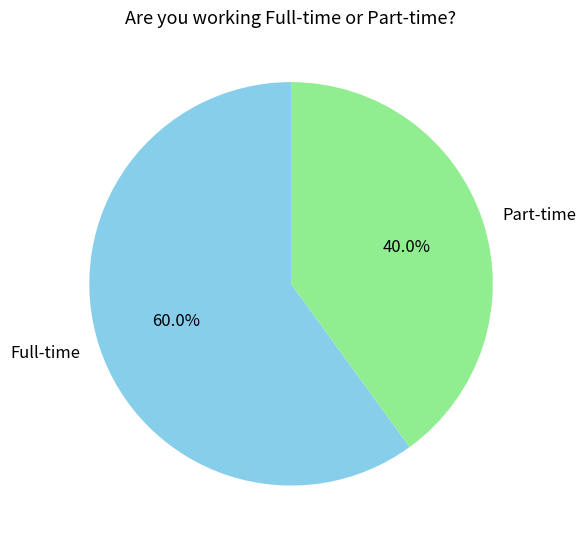

How many segments does this pie chart have?

2